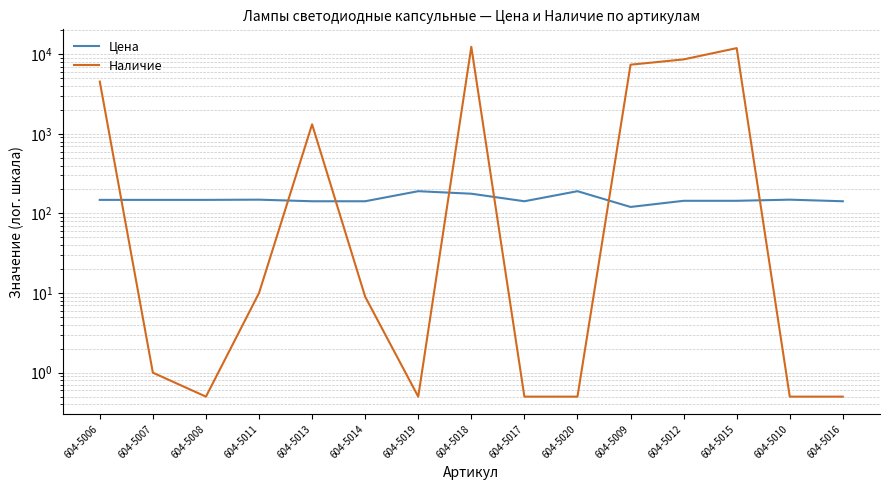

Reading left to right, transcribe all the data shown in this chart.

Цена: 604-5006=148.1	604-5007=148.1	604-5008=148.1	604-5011=149.0	604-5013=142.3	604-5014=142.3	604-5019=190.4	604-5018=177.0	604-5017=142.3	604-5020=190.4	604-5009=120.7	604-5012=144.2	604-5015=144.2	604-5010=149.0	604-5016=142.3
Наличие: 604-5006=4533.0	604-5007=1.0	604-5008=0.5	604-5011=10.0	604-5013=1317.0	604-5014=9.0	604-5019=0.5	604-5018=12390.0	604-5017=0.5	604-5020=0.5	604-5009=7389.0	604-5012=8612.0	604-5015=11931.0	604-5010=0.5	604-5016=0.5